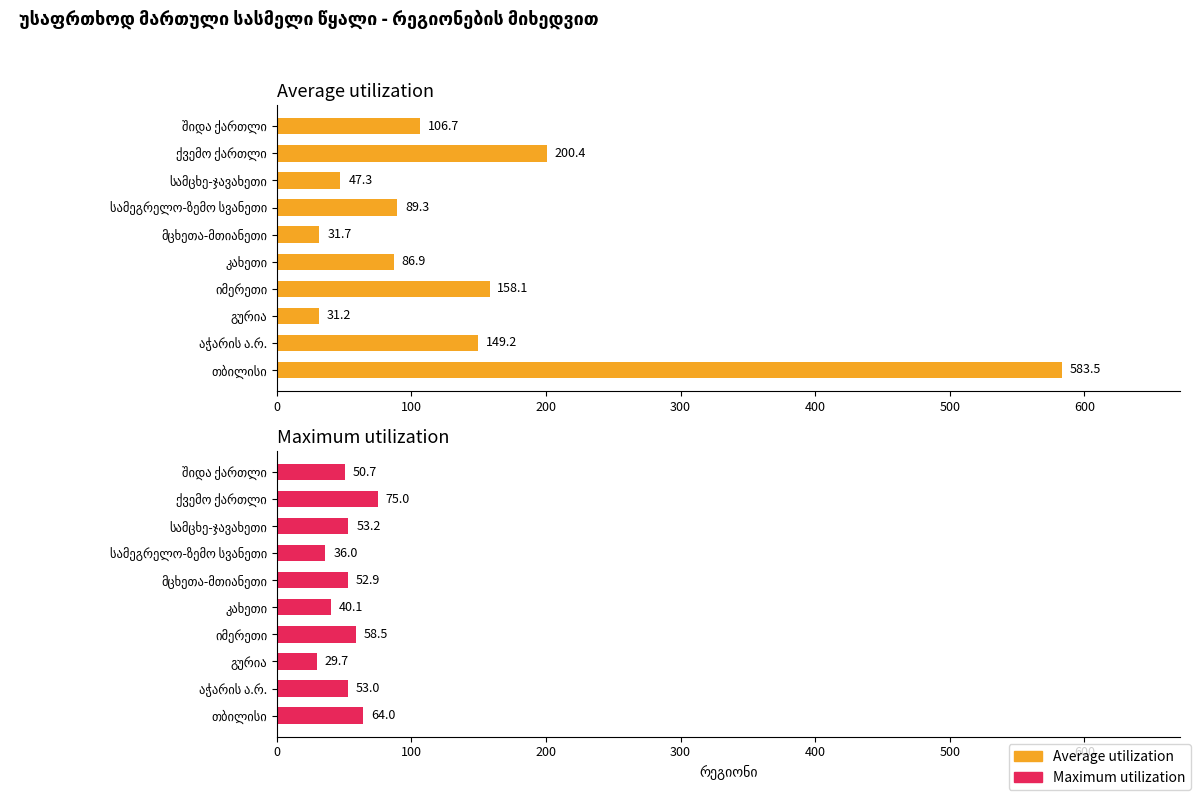

What is the sum of the Maximum utilization values at ქვემო ქართლი and თბილისი?

139.1